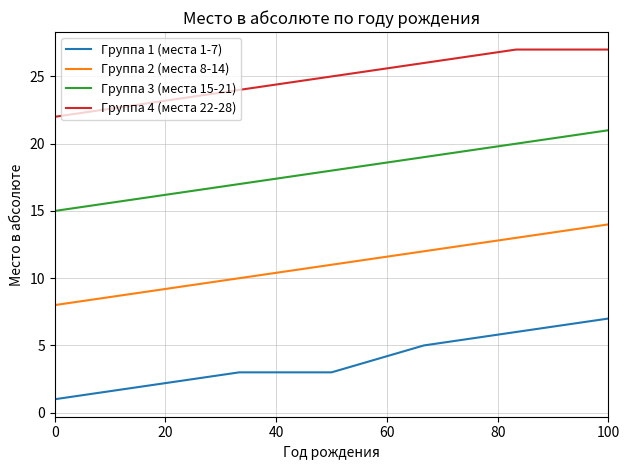

What is the maximum value shown in the chart?

27